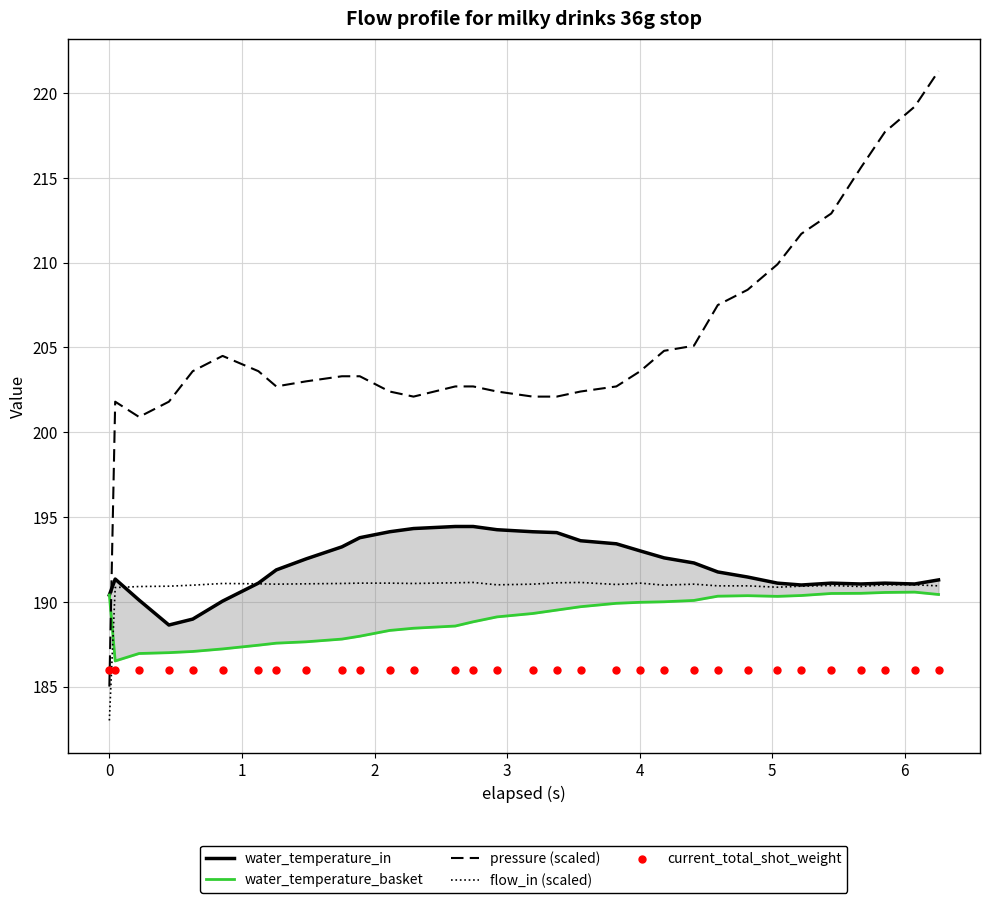

What are all the series names shown in the legend?

water_temperature_in, water_temperature_basket, pressure (scaled), flow_in (scaled), current_total_shot_weight